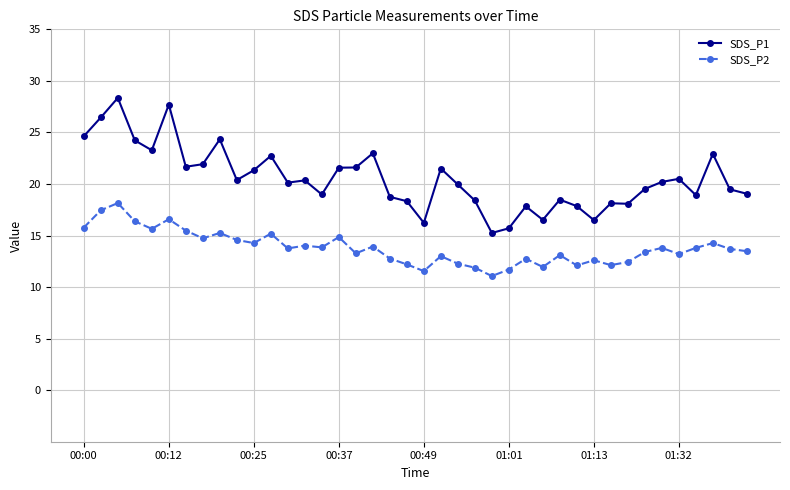

What is the greatest value displayed?

28.4